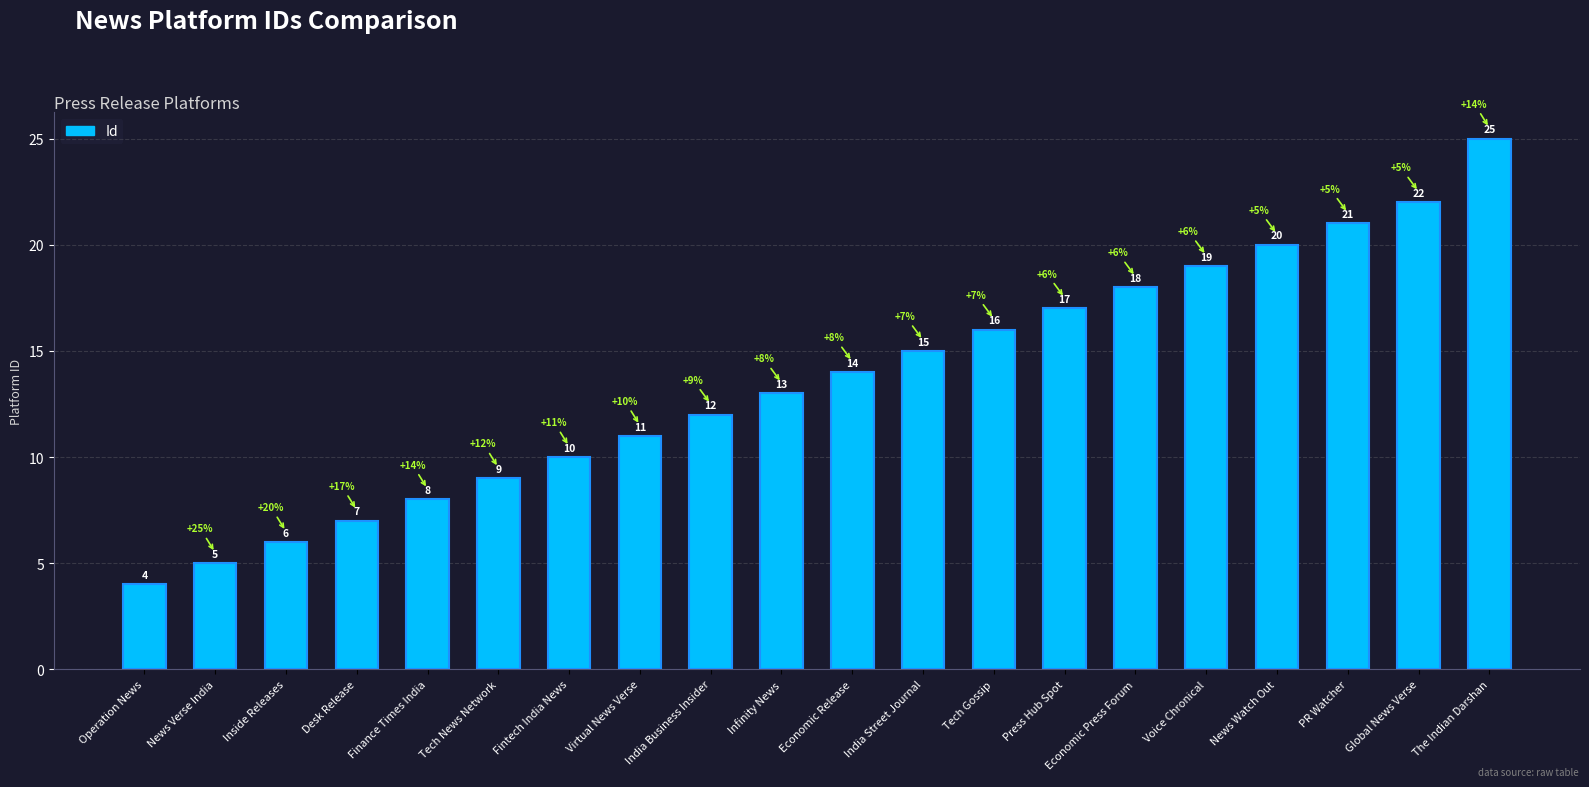

What is the sum of all values?

272